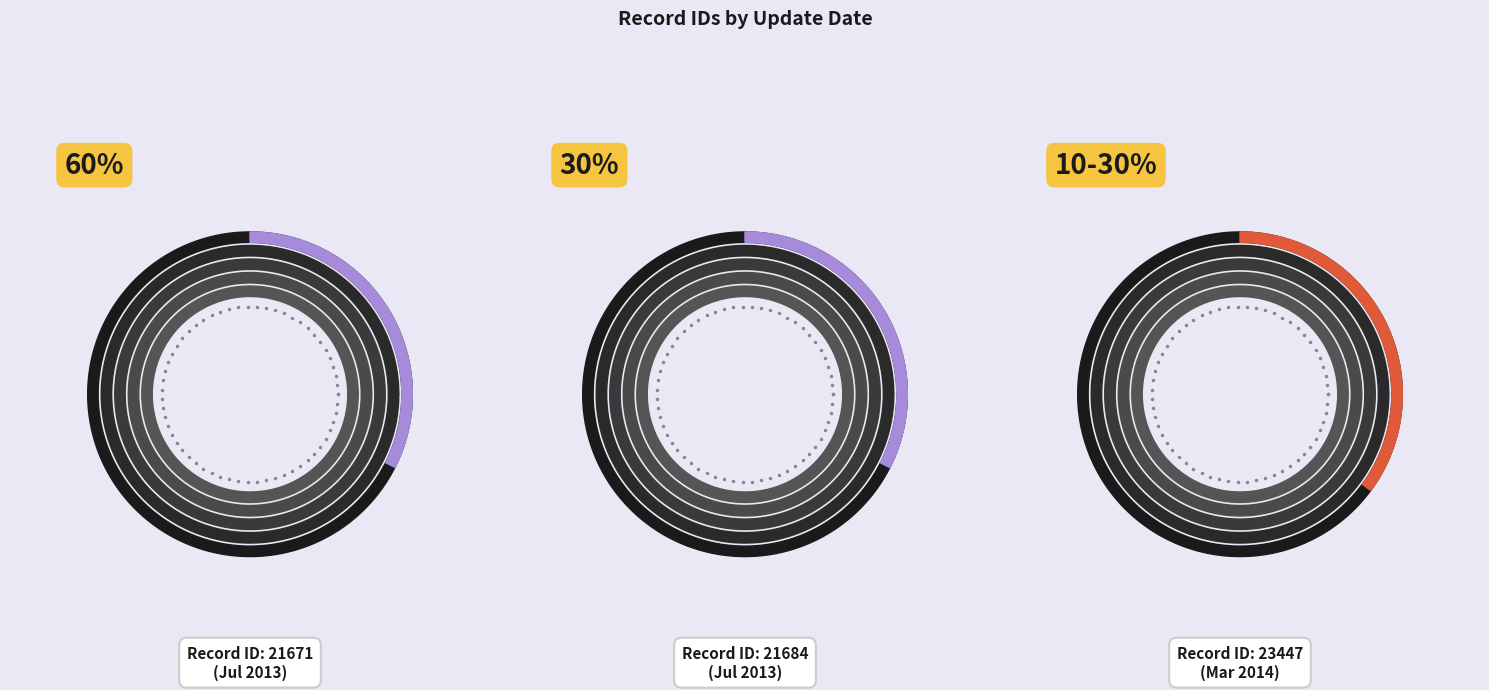

To the nearest percent, what is the difference between the 2014-03-04 03:47:11 UTC and 2013-07-11 21:40:44 UTC slice percentages?

3%